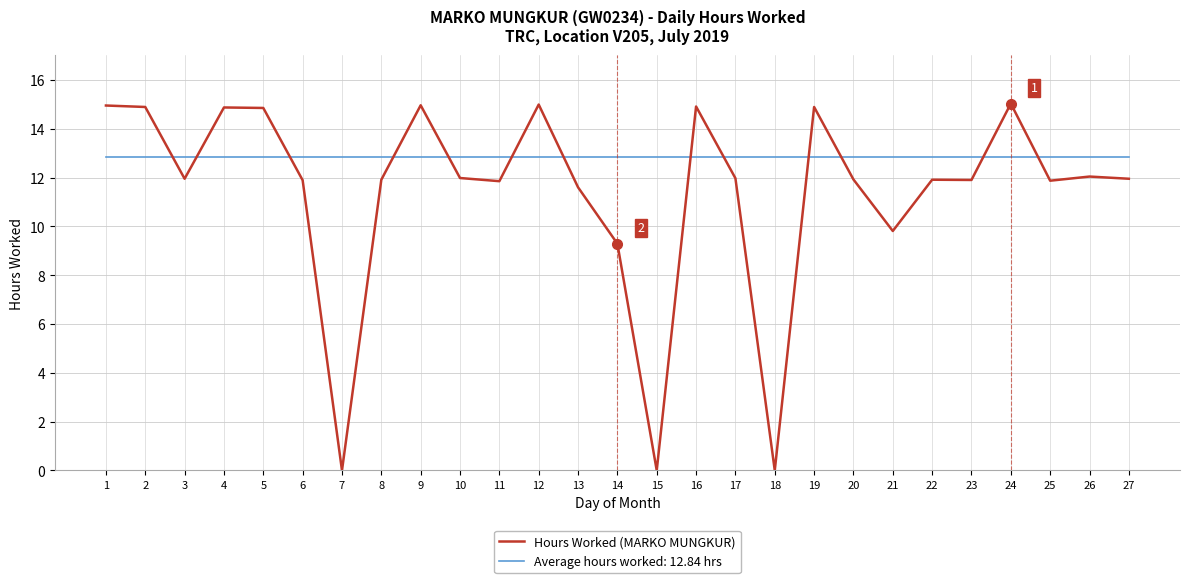

What is the minimum value for Average hours worked: 12.84 hrs?

12.8